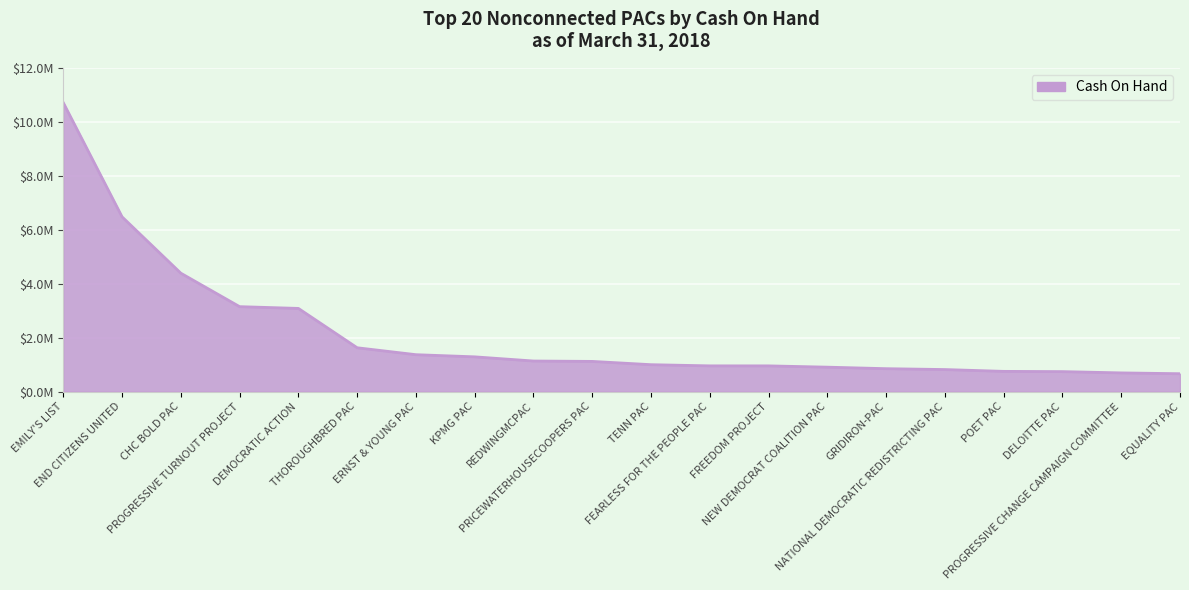

True or false: the data shows 1349896.3 at FREEDOM PROJECT.

False